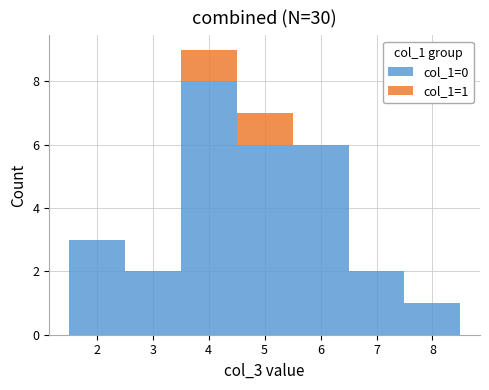

Which range on the x-axis has the tallest stacked bar (by total height)?

3.5 to 4.5